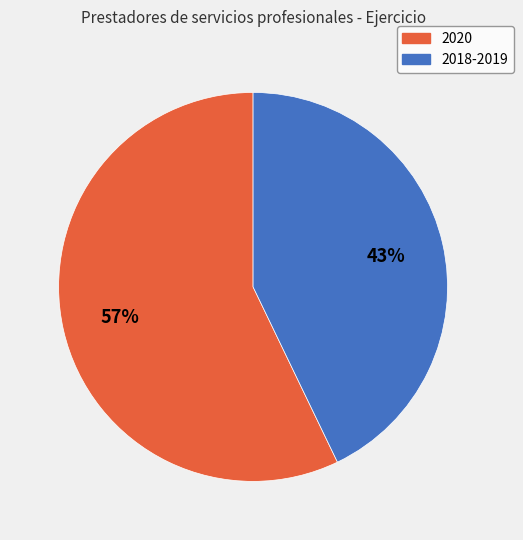

What percentage is the 2020 slice, to the nearest percent?

57%